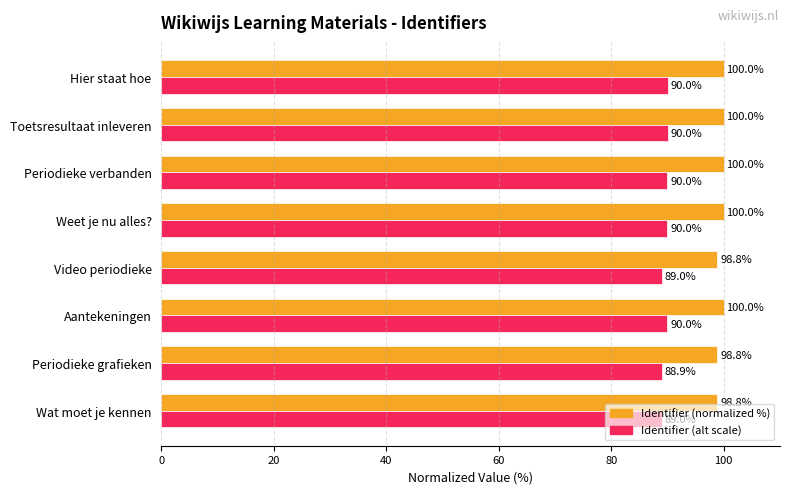

Which category has the lowest value across all series?

Periodieke grafieken